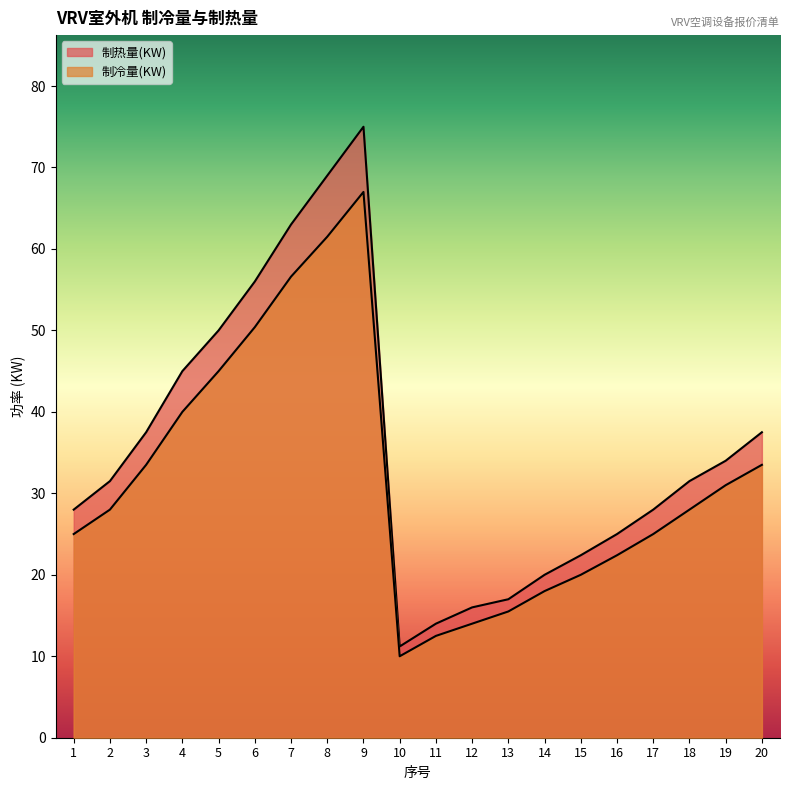

True or false: 制冷量(KW) has more than 0 points higher than both neighbors.

True